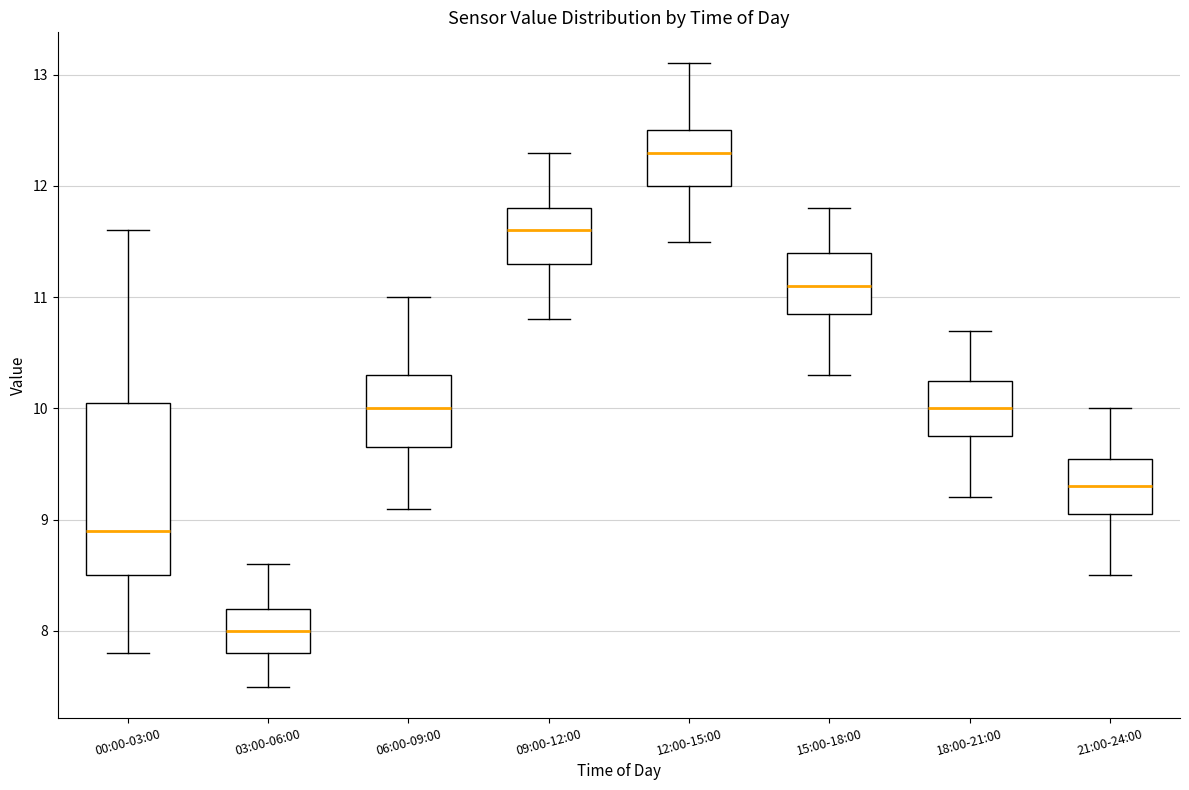

Reading left to right, transcribe this box plot: for each box, give where its median line is, the range the box spans, and where its two whiskers end, as read against the y-axis. The values are not printed on the chart, so give them approximately, as read against the axis.

00:00-03:00: median 8.9, box 8.5 to 10.1, whiskers 7.8 to 11.6
03:00-06:00: median 8.0, box 7.8 to 8.2, whiskers 7.5 to 8.6
06:00-09:00: median 10.0, box 9.7 to 10.3, whiskers 9.1 to 11.0
09:00-12:00: median 11.6, box 11.3 to 11.8, whiskers 10.8 to 12.3
12:00-15:00: median 12.3, box 12.0 to 12.5, whiskers 11.5 to 13.1
15:00-18:00: median 11.1, box 10.9 to 11.4, whiskers 10.3 to 11.8
18:00-21:00: median 10.0, box 9.8 to 10.3, whiskers 9.2 to 10.7
21:00-24:00: median 9.3, box 9.1 to 9.6, whiskers 8.5 to 10.0